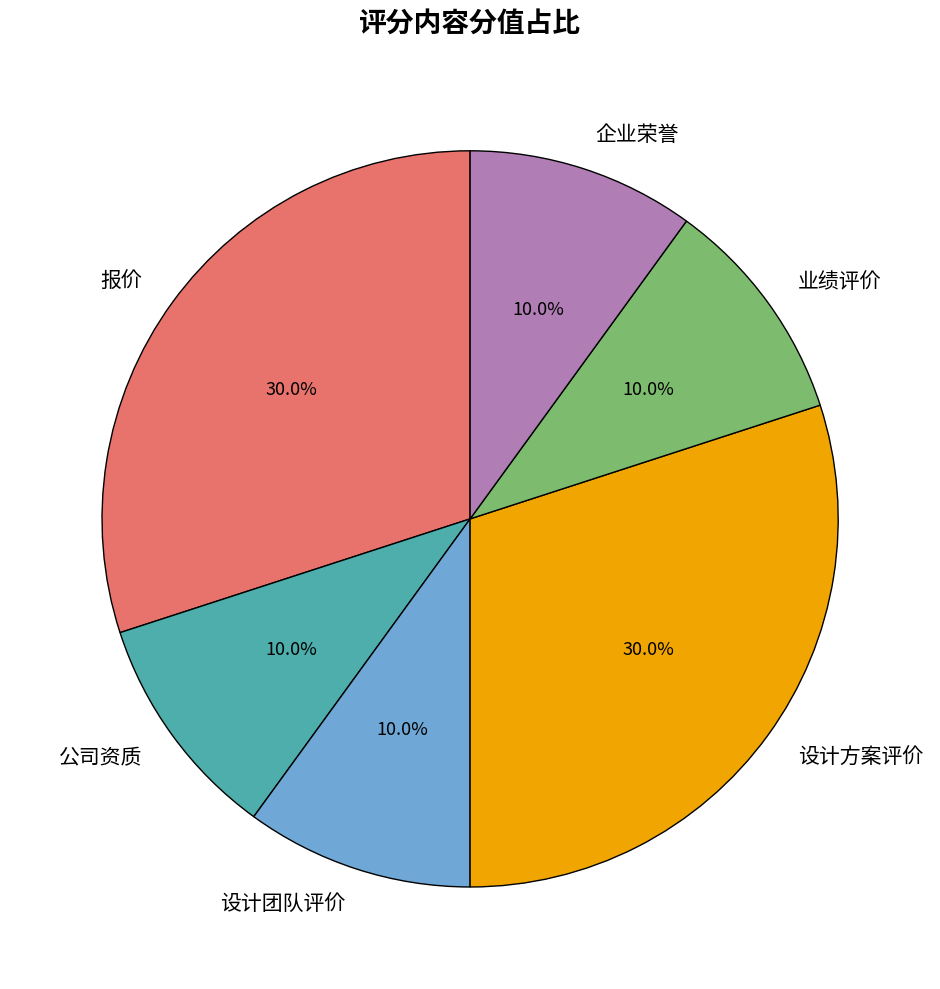

Does any single category account for the majority?

No